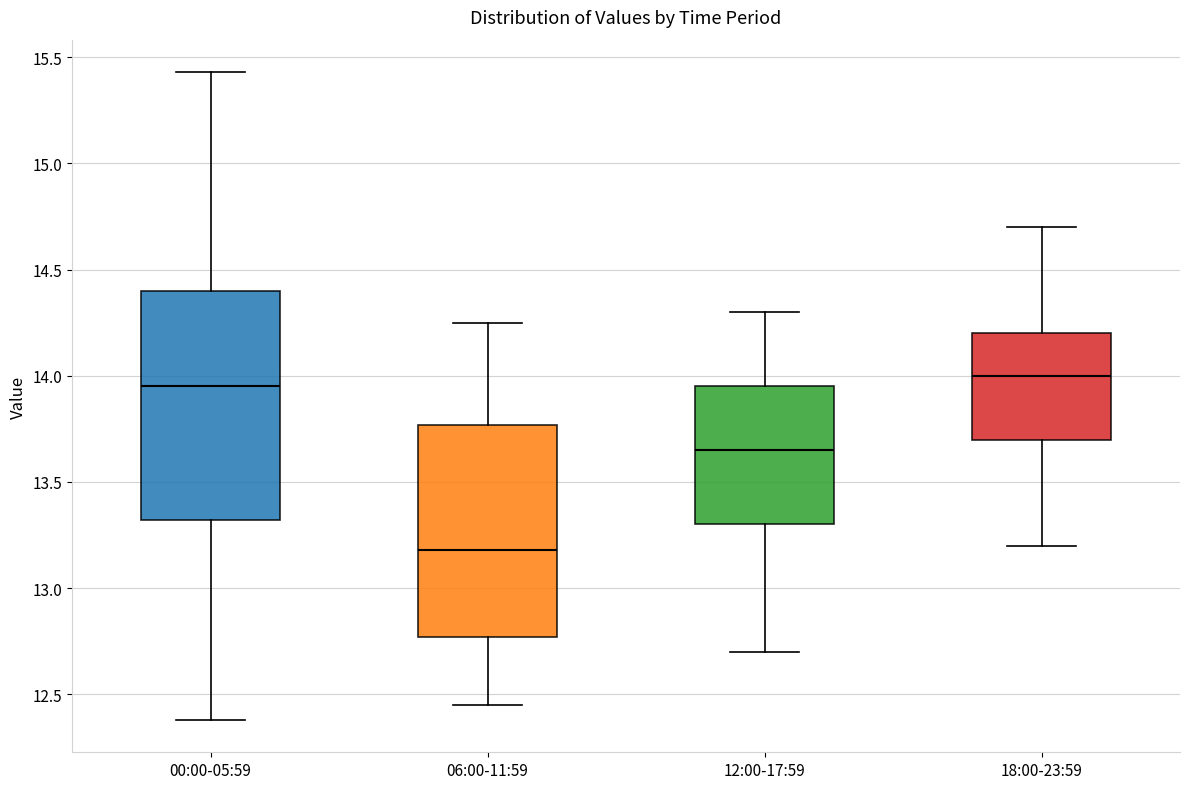

Where does the upper whisker of the box for 18:00-23:59 end on the y-axis? The values are not printed on the chart, so give them approximately, as read against the axis.

14.70